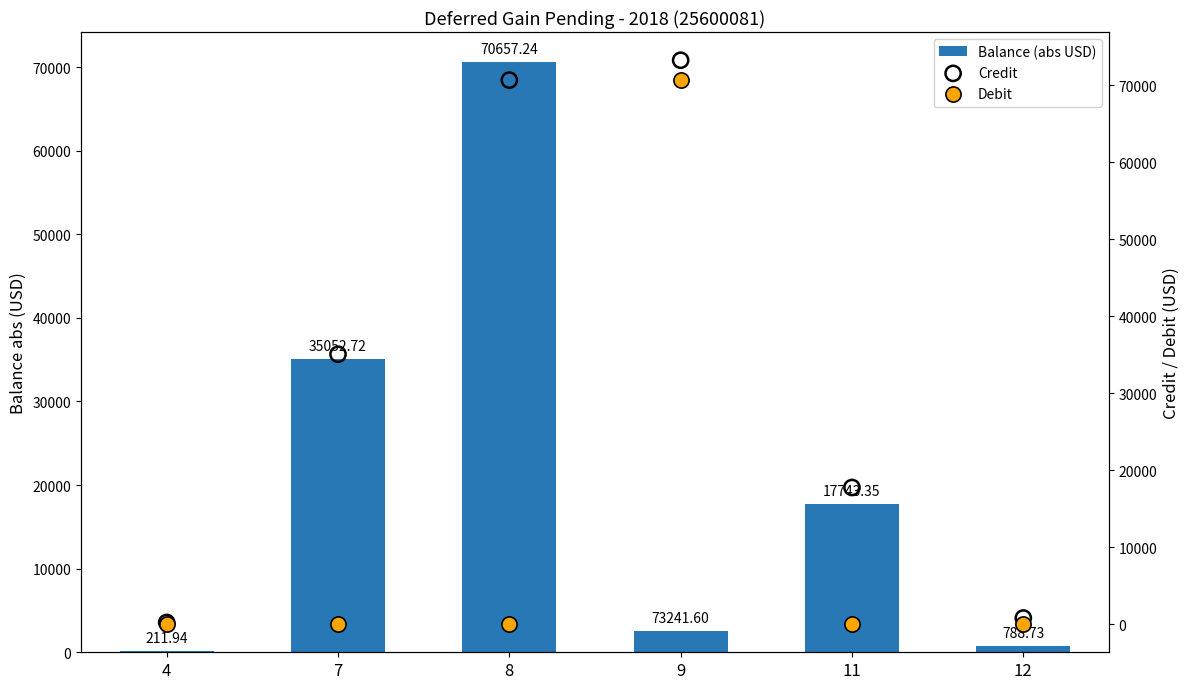

What is the total value across all series at 9?

146483.2